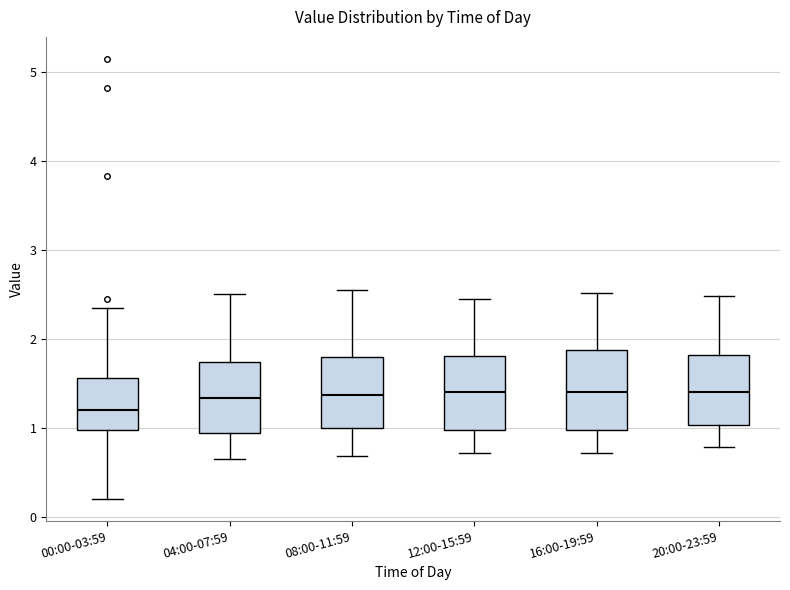

Reading left to right, transcribe this box plot: for each box, give where its median line is, the range the box spans, and where its two whiskers end, as read against the y-axis. The values are not printed on the chart, so give them approximately, as read against the axis.

00:00-03:59: median 1.2, box 1.0 to 1.6, whiskers 0.2 to 2.4
04:00-07:59: median 1.3, box 0.9 to 1.7, whiskers 0.7 to 2.5
08:00-11:59: median 1.4, box 1.0 to 1.8, whiskers 0.7 to 2.6
12:00-15:59: median 1.4, box 1.0 to 1.8, whiskers 0.7 to 2.5
16:00-19:59: median 1.4, box 1.0 to 1.9, whiskers 0.7 to 2.5
20:00-23:59: median 1.4, box 1.0 to 1.8, whiskers 0.8 to 2.5